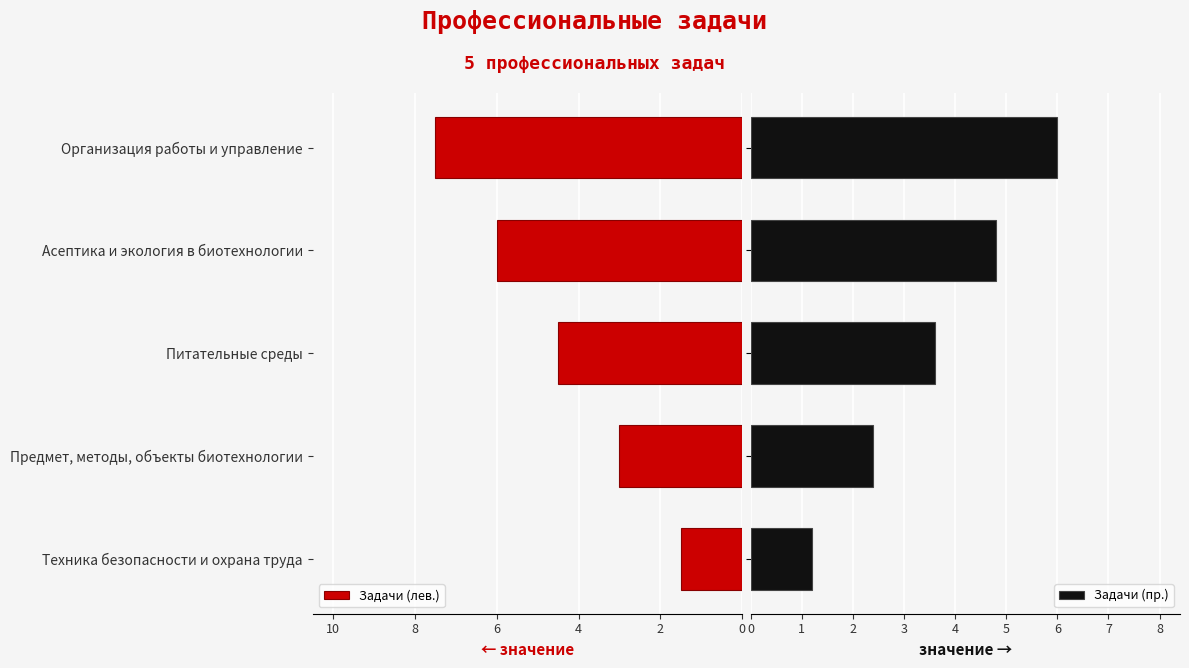

What is the difference between the maximum and minimum values in the Задачи (пр.) series?

4.8